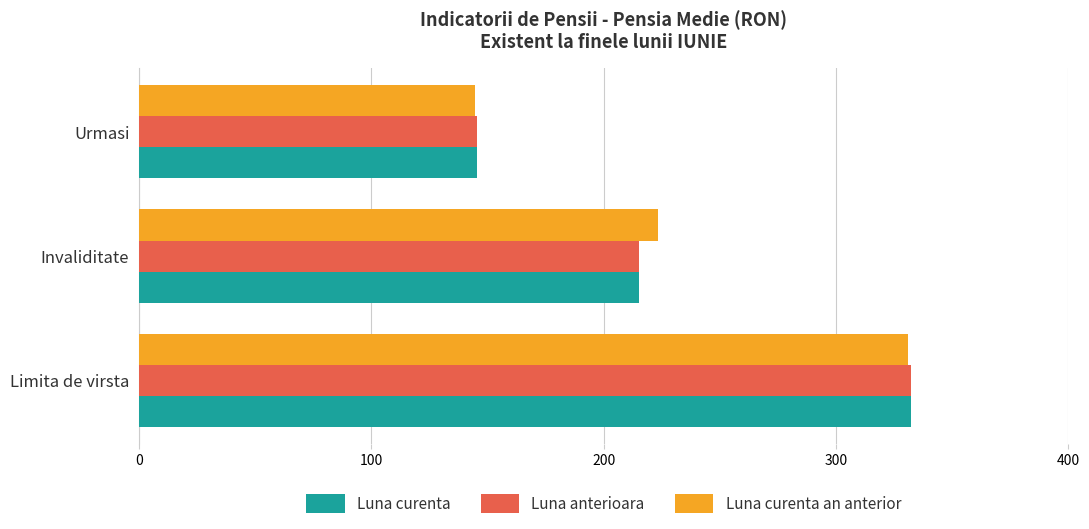

What is the average value of the Luna curenta series?

230.9